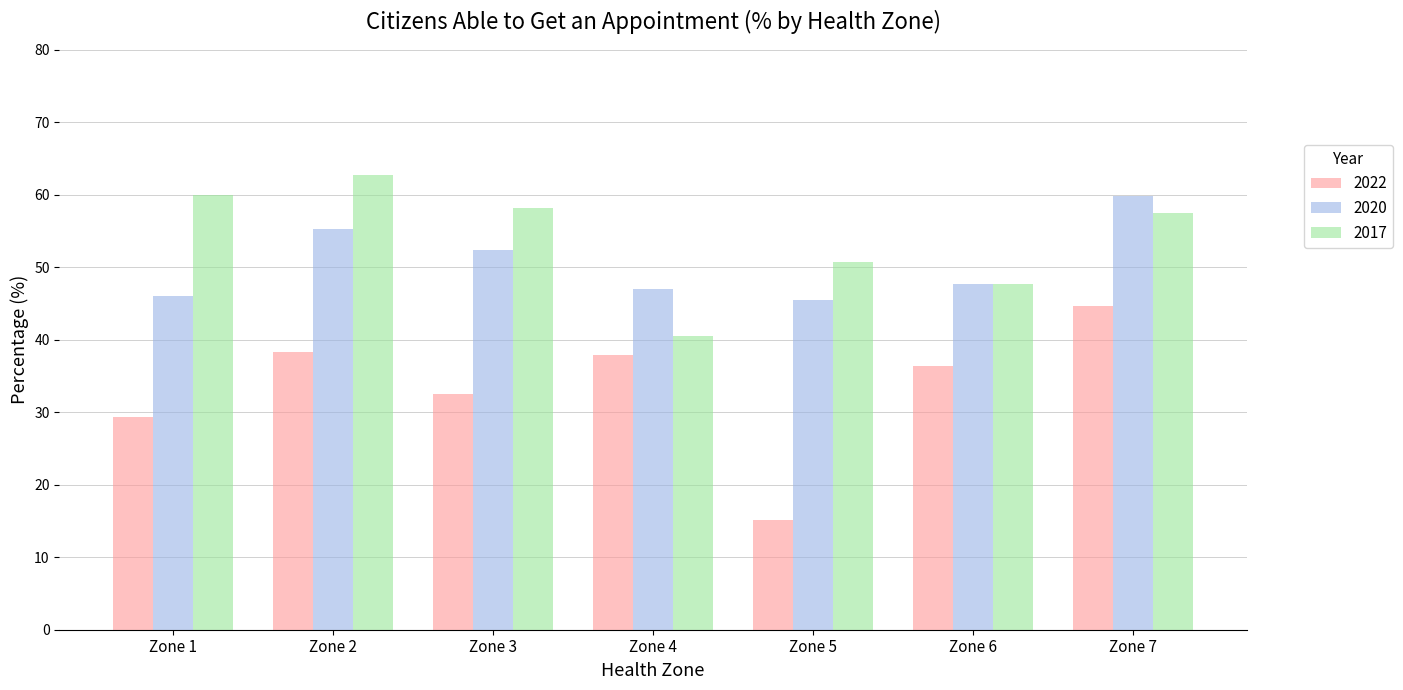

At how many categories does at least one series exceed 16?

7